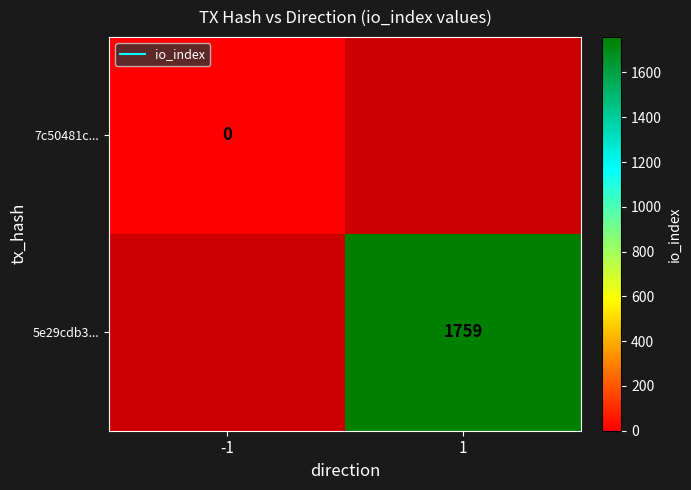

Is the value of 5e29cdb3... at 1 greater than the value of 7c50481c... at -1?

Yes